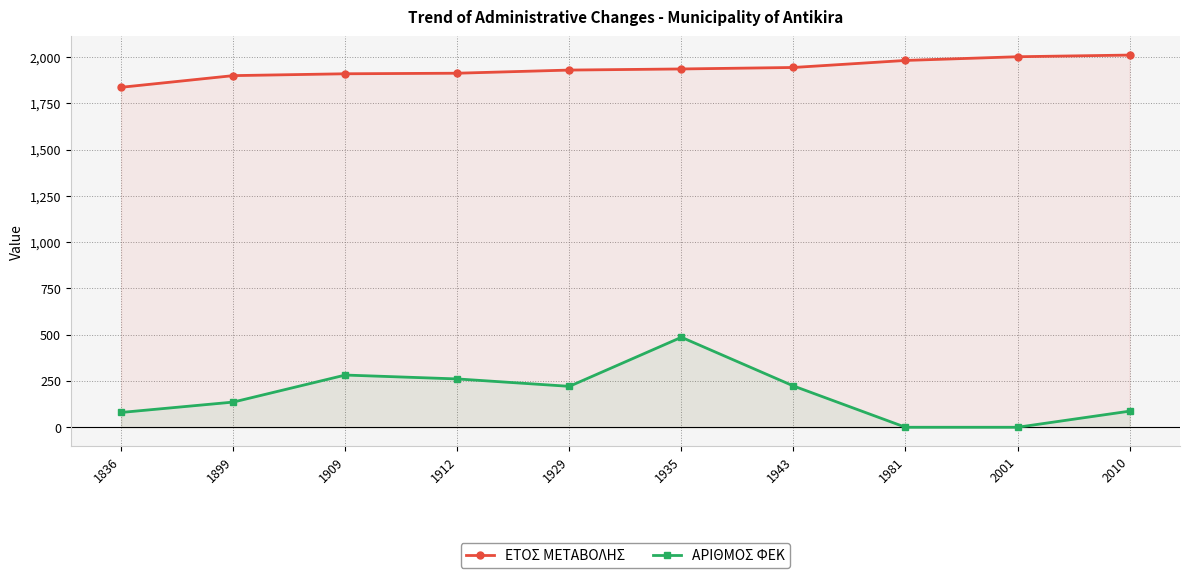

True or false: ΕΤΟΣ ΜΕΤΑΒΟΛΗΣ has a value of 3129 at 2001.

False